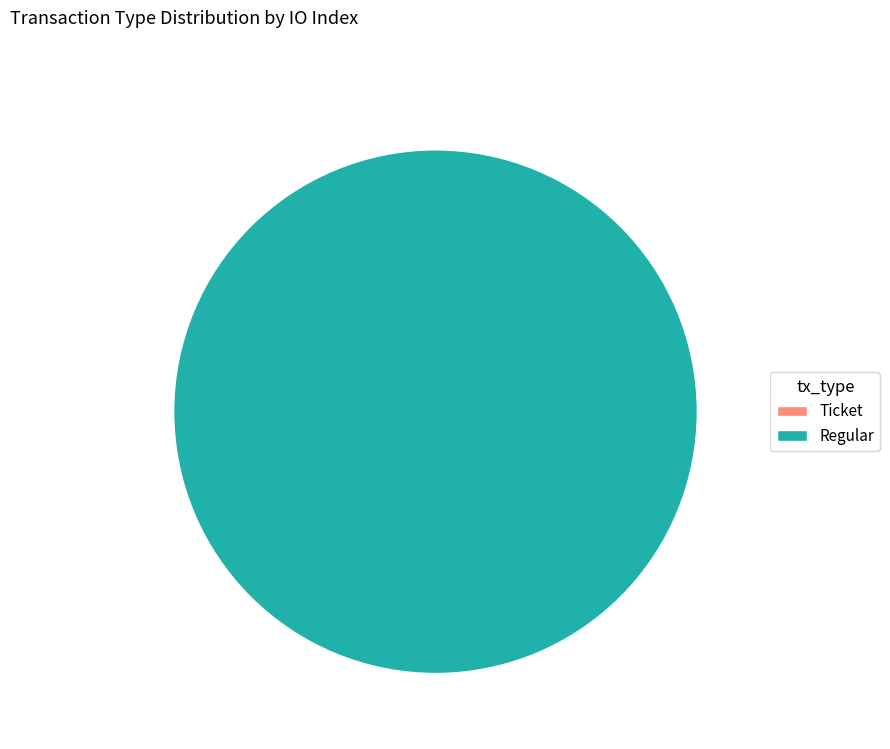

Count the number of slices in the pie.

2